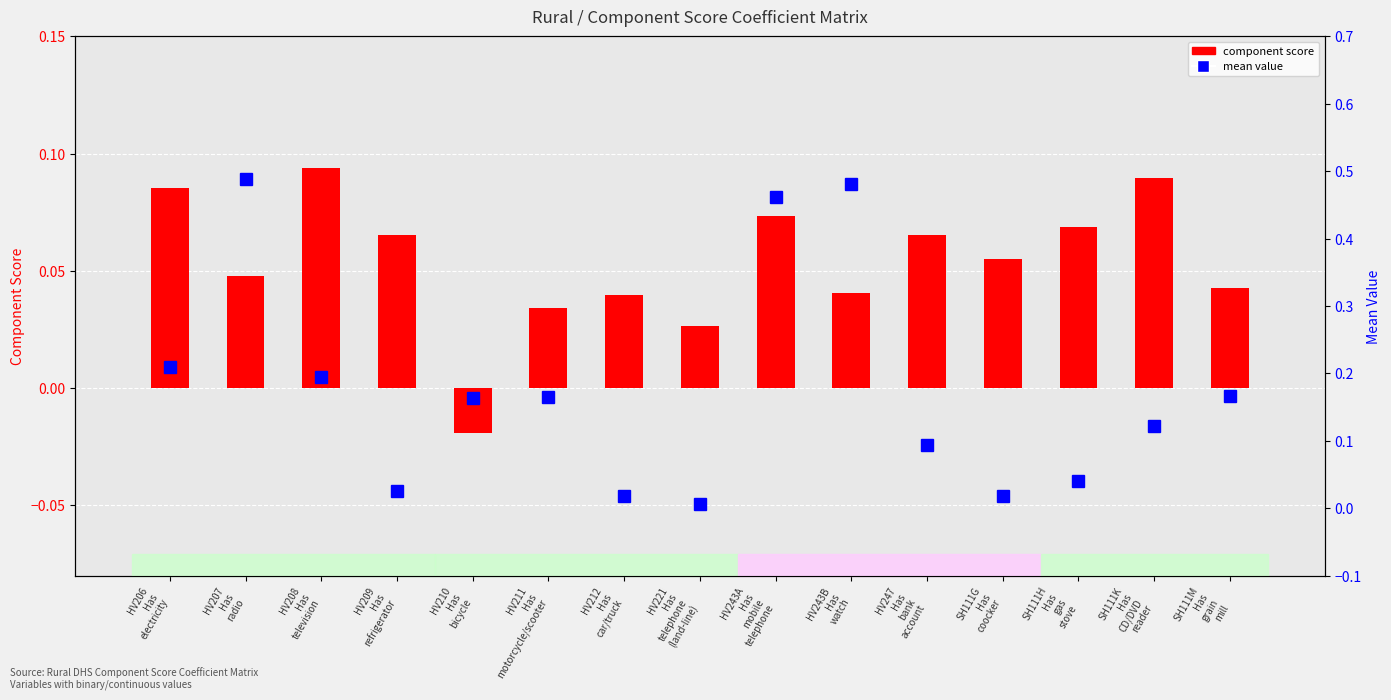

Which series has the largest range (max minus min)?

mean value